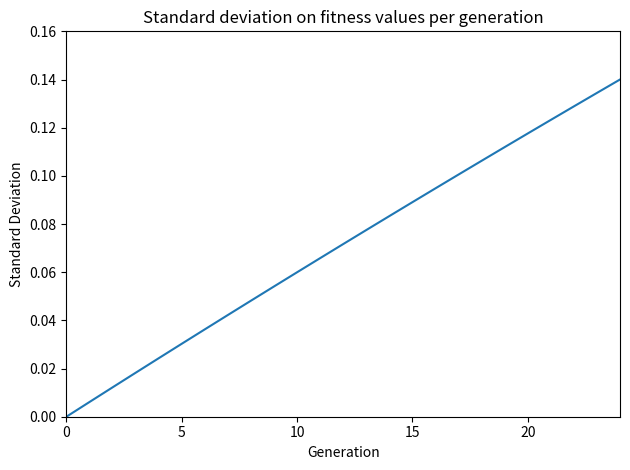

Reading right to left, list all the values displayed in this chart.

0.1	0.1	0.1	0.1	0.1	0.1	0.1	0.1	0.1	0.1	0.1	0.1	0.1	0.1	0.1	0.1	0.0	0.0	0.0	0.0	0.0	0.0	0.0	0.0	0.0